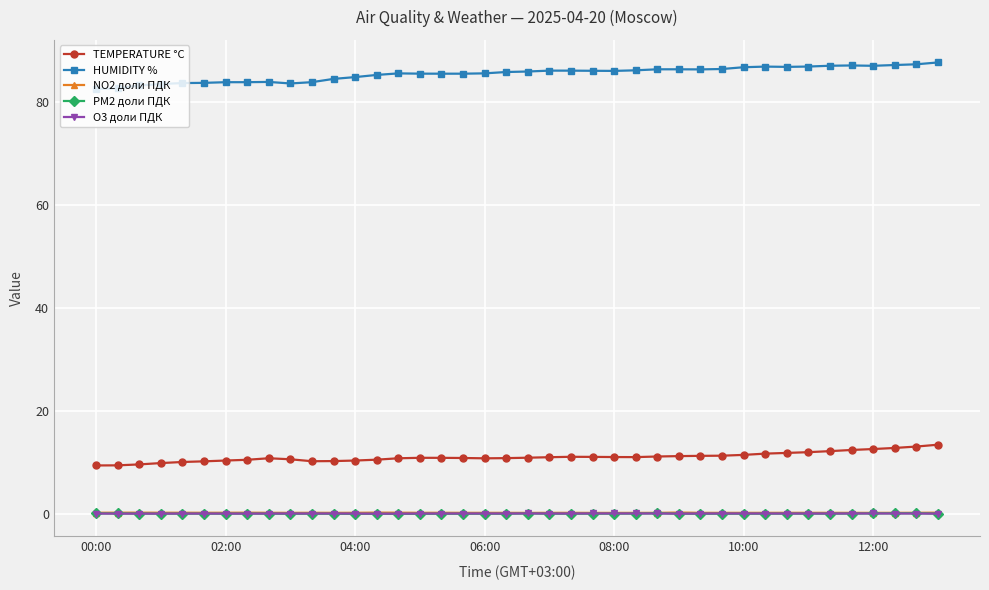

True or false: PM2 доли ПДК and HUMIDITY % cross at least once.

False